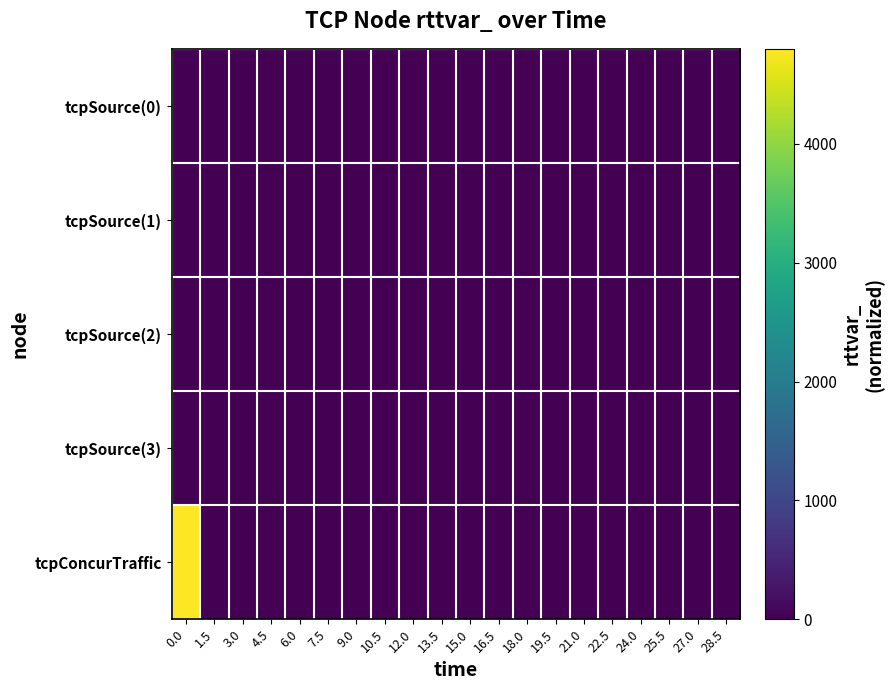

Reading left to right, what are all the values shown in this chart?

tcpSource(0): 0.0=0	1.5=0	3.0=0	4.5=0	6.0=0	7.5=0	9.0=0	10.5=0	12.0=0	13.5=0	15.0=0	16.5=0	18.0=0	19.5=0	21.0=0	22.5=0	24.0=0	25.5=0	27.0=0	28.5=0
tcpSource(1): 0.0=0	1.5=0	3.0=0	4.5=0	6.0=0	7.5=0	9.0=0	10.5=0	12.0=0	13.5=0	15.0=0	16.5=0	18.0=0	19.5=0	21.0=0	22.5=0	24.0=0	25.5=0	27.0=0	28.5=0
tcpSource(2): 0.0=0	1.5=0	3.0=0	4.5=0	6.0=0	7.5=0	9.0=0	10.5=0	12.0=0	13.5=0	15.0=0	16.5=0	18.0=0	19.5=0	21.0=0	22.5=0	24.0=0	25.5=0	27.0=0	28.5=0
tcpSource(3): 0.0=0	1.5=0	3.0=0	4.5=0	6.0=0	7.5=0	9.0=0	10.5=0	12.0=0	13.5=0	15.0=0	16.5=0	18.0=0	19.5=0	21.0=0	22.5=0	24.0=0	25.5=0	27.0=0	28.5=0
tcpConcurTraffic: 0.0=4800	1.5=3	3.0=3	4.5=4	6.0=4	7.5=3	9.0=3	10.5=3	12.0=3	13.5=3	15.0=3	16.5=3	18.0=3	19.5=3	21.0=3	22.5=3	24.0=3	25.5=3	27.0=3	28.5=3